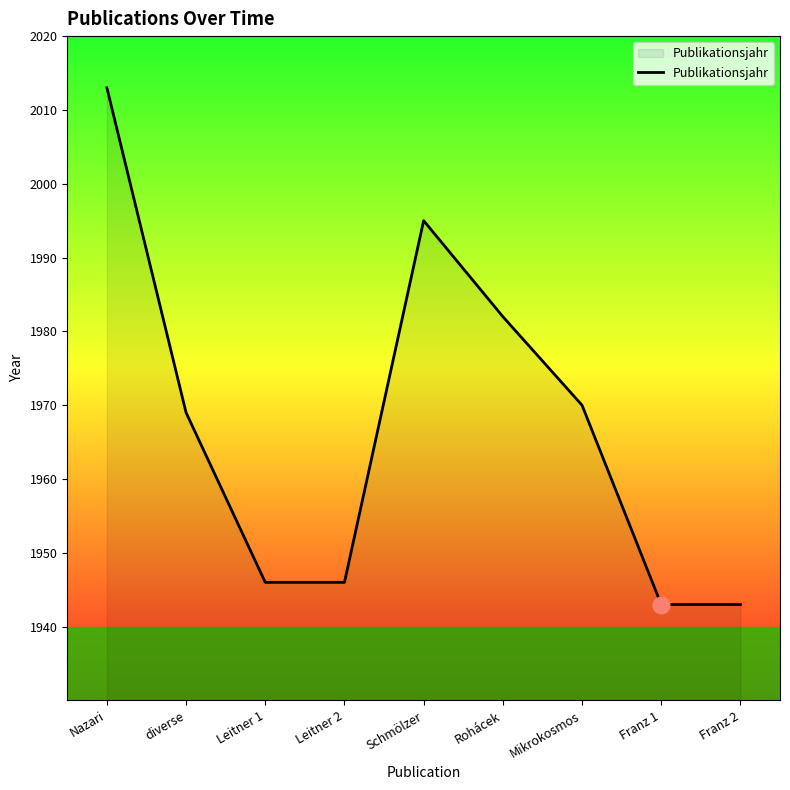

Count the number of categories in the chart.

9